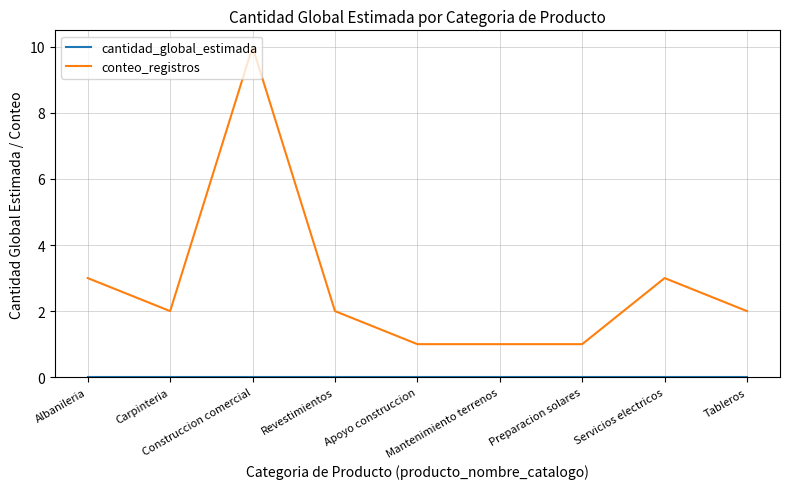

Which series has the largest range (max minus min)?

conteo_registros